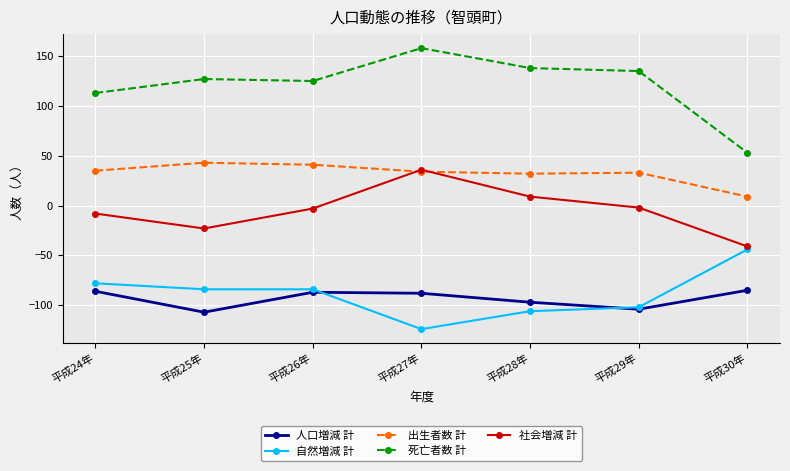

What is the value of the 社会増減 計 point at the 7th from the left?

-41